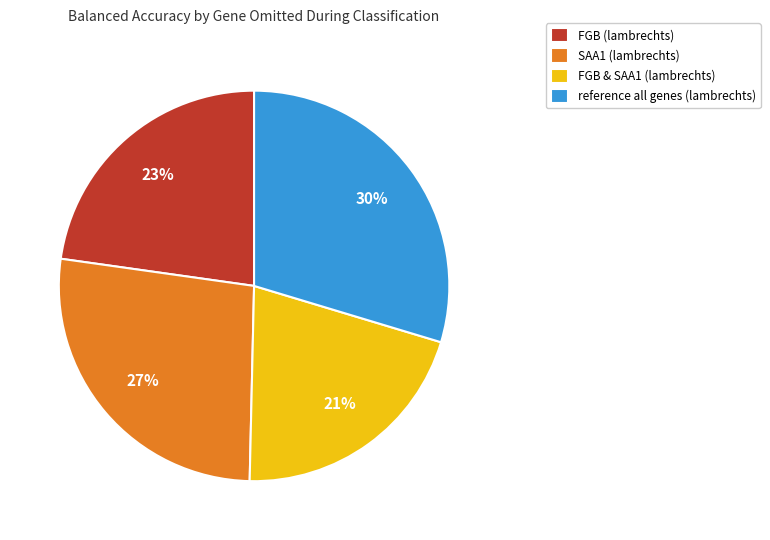

Between reference all genes (lambrechts) and SAA1 (lambrechts), which is larger?

reference all genes (lambrechts)